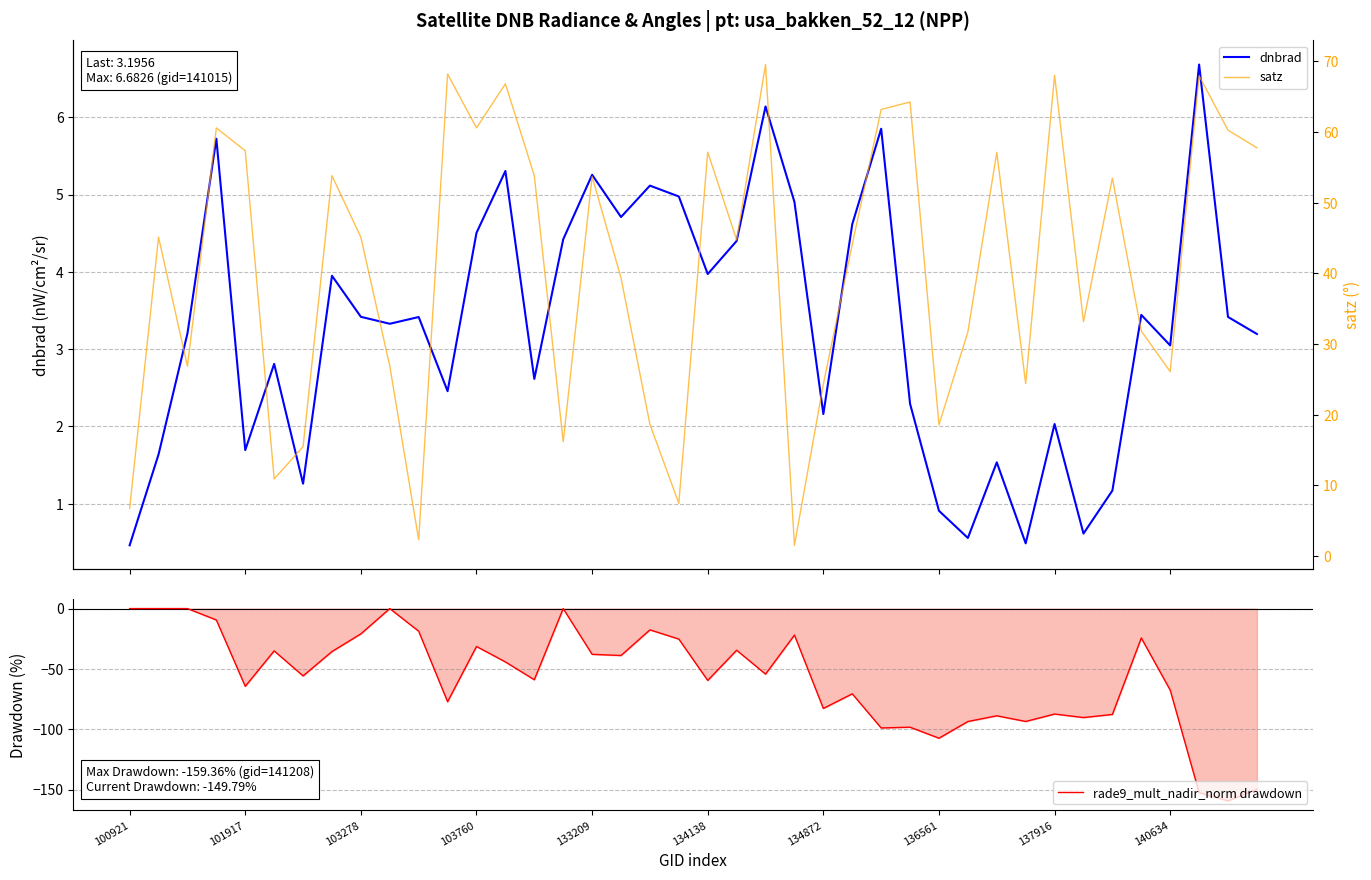

How many lines are shown in the chart?

3